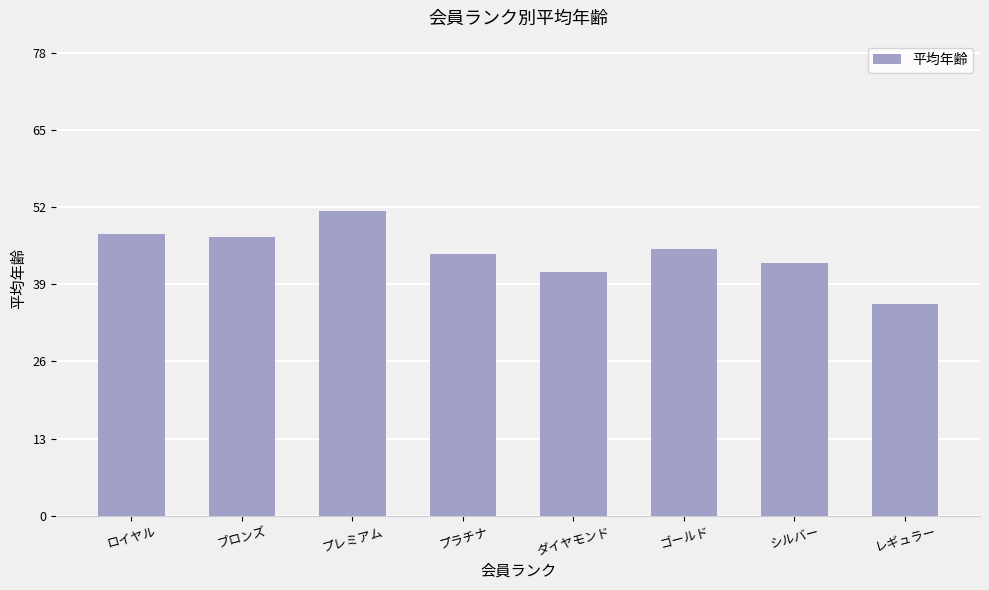

The chart shows a value of 23.9 at ブロンズ. True or false?

False